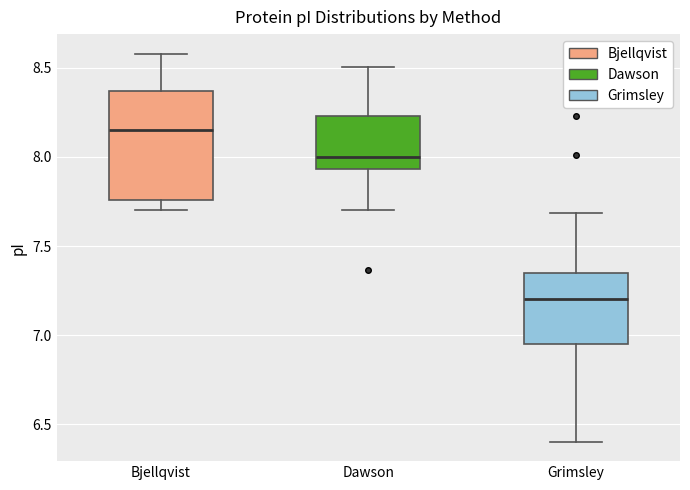

Reading left to right, transcribe this box plot: for each box, give where its median line is, the range the box spans, and where its two whiskers end, as read against the y-axis. The values are not printed on the chart, so give them approximately, as read against the axis.

Bjellqvist: median 8.15, box 7.75 to 8.35, whiskers 7.70 to 8.60
Dawson: median 8.00, box 7.95 to 8.25, whiskers 7.70 to 8.50
Grimsley: median 7.20, box 6.95 to 7.35, whiskers 6.40 to 7.70